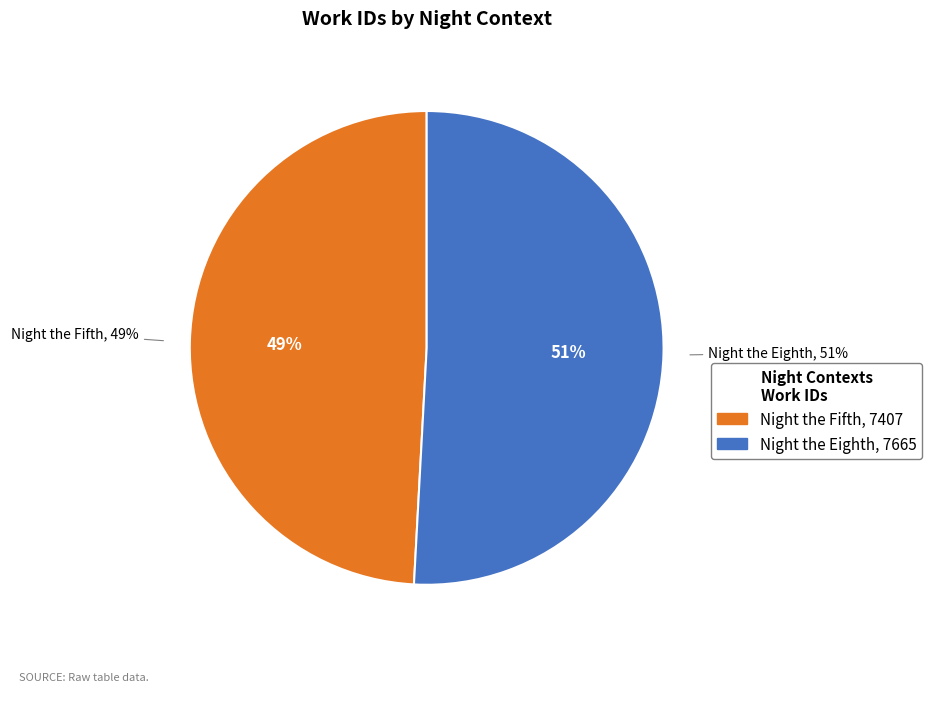

What percentage do Night the Eighth and Night the Fifth together represent?

100.0%